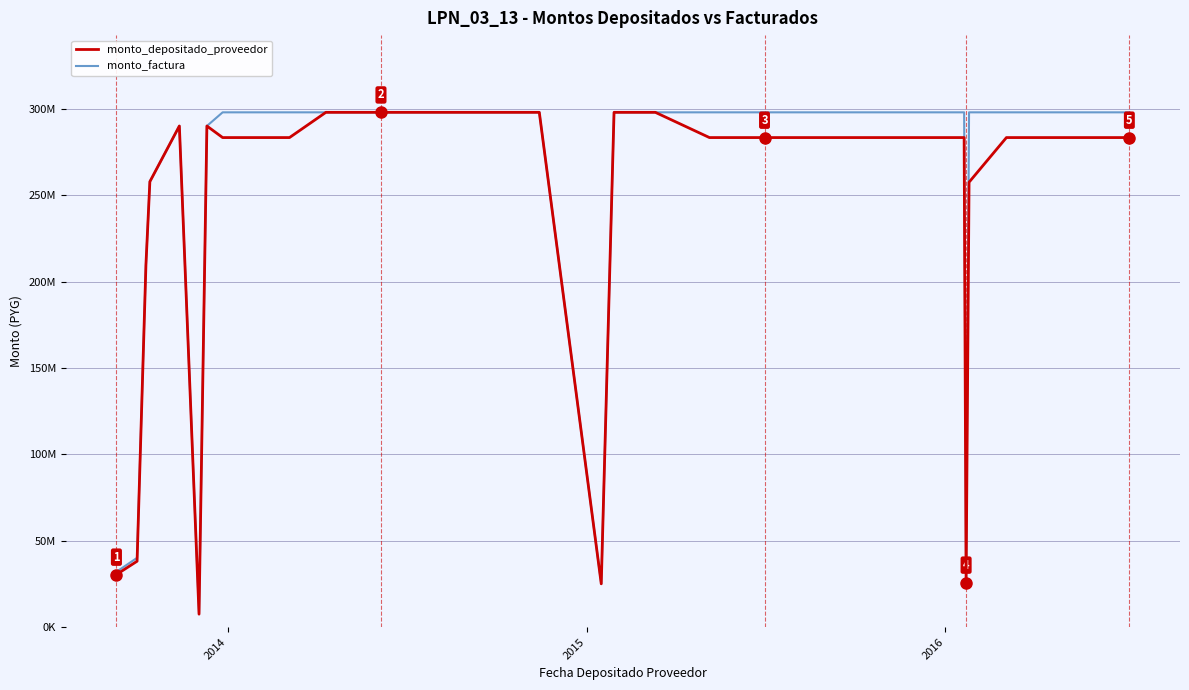

Which series has the largest range (max minus min)?

monto_depositado_proveedor